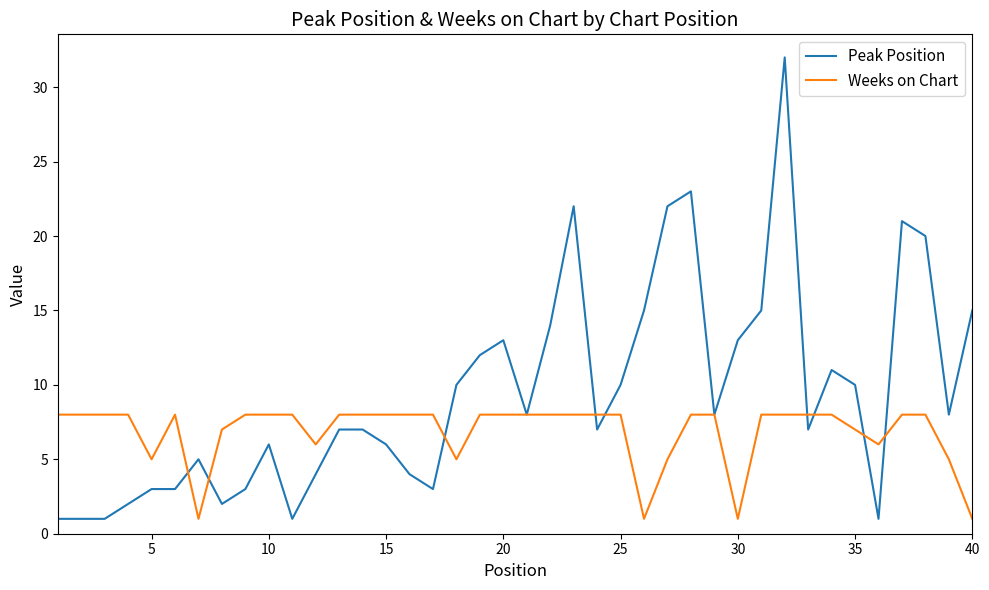

Which series has the widest spread of values?

Peak Position